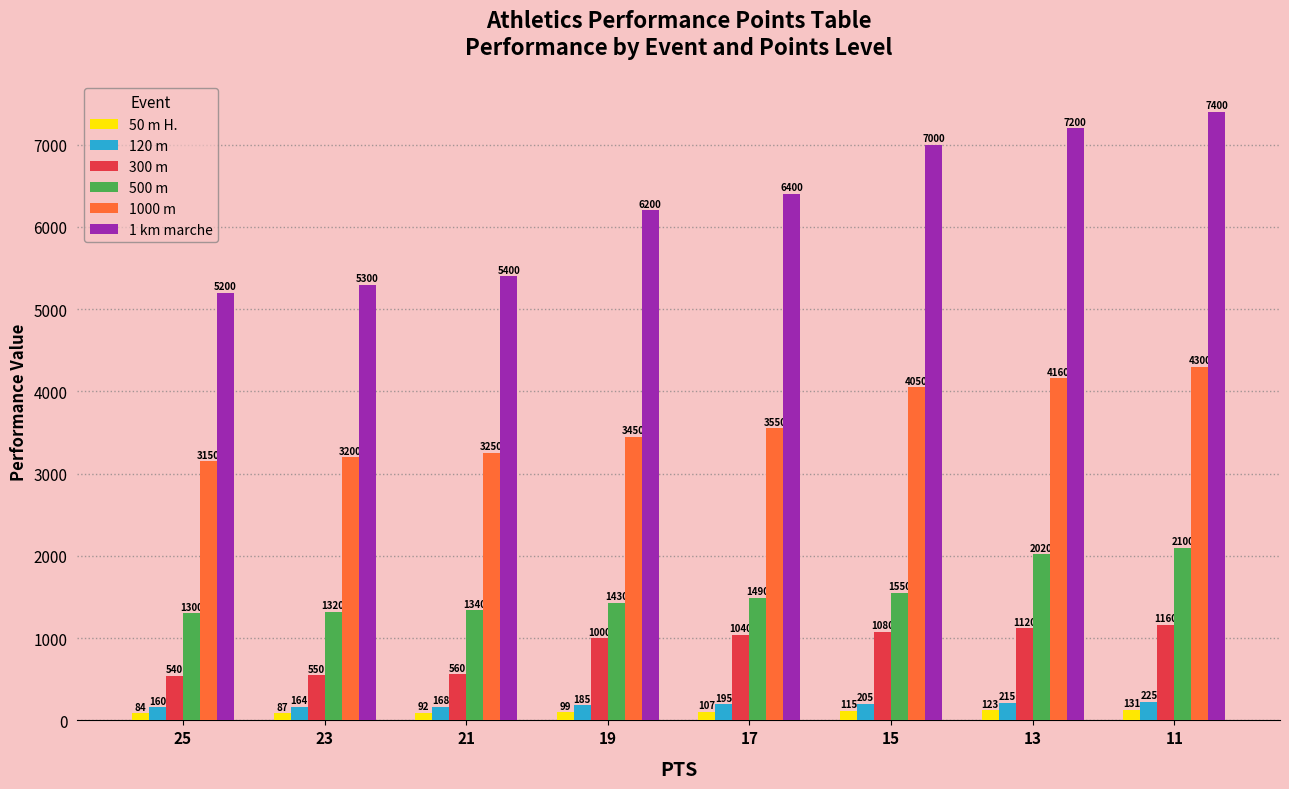

What is the sum of the 50 m H. values at 17 and 25?

191